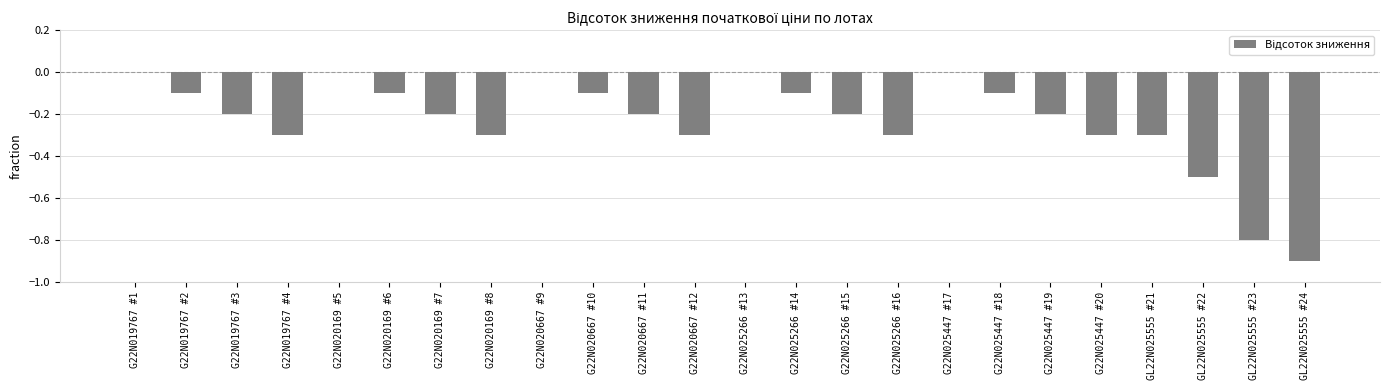

Reading right to left, transcribe all the data shown in this chart.

GL22N025555 #24=-0.9	GL22N025555 #23=-0.8	GL22N025555 #22=-0.5	GL22N025555 #21=-0.3	G22N025447 #20=-0.3	G22N025447 #19=-0.2	G22N025447 #18=-0.1	G22N025447 #17=0.0	G22N025266 #16=-0.3	G22N025266 #15=-0.2	G22N025266 #14=-0.1	G22N025266 #13=0.0	G22N020667 #12=-0.3	G22N020667 #11=-0.2	G22N020667 #10=-0.1	G22N020667 #9=0.0	G22N020169 #8=-0.3	G22N020169 #7=-0.2	G22N020169 #6=-0.1	G22N020169 #5=0.0	G22N019767 #4=-0.3	G22N019767 #3=-0.2	G22N019767 #2=-0.1	G22N019767 #1=0.0